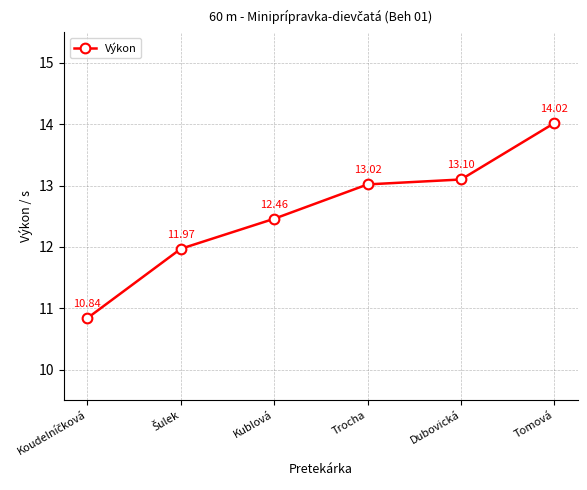

What is the label of the 6th point from the left?

Tomová